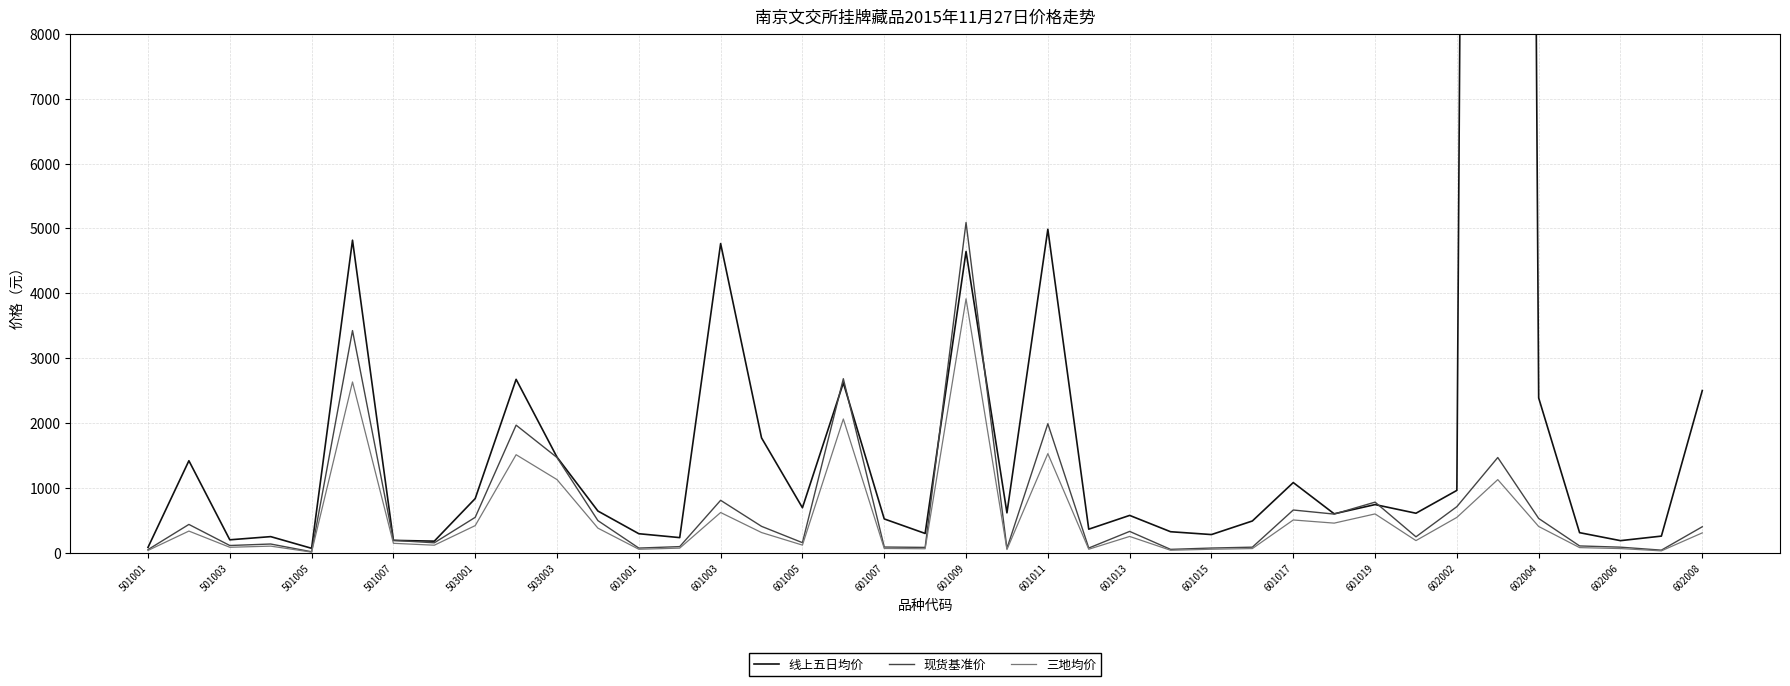

Is it true that 现货基准价 equals 407.3 at 602008?

True